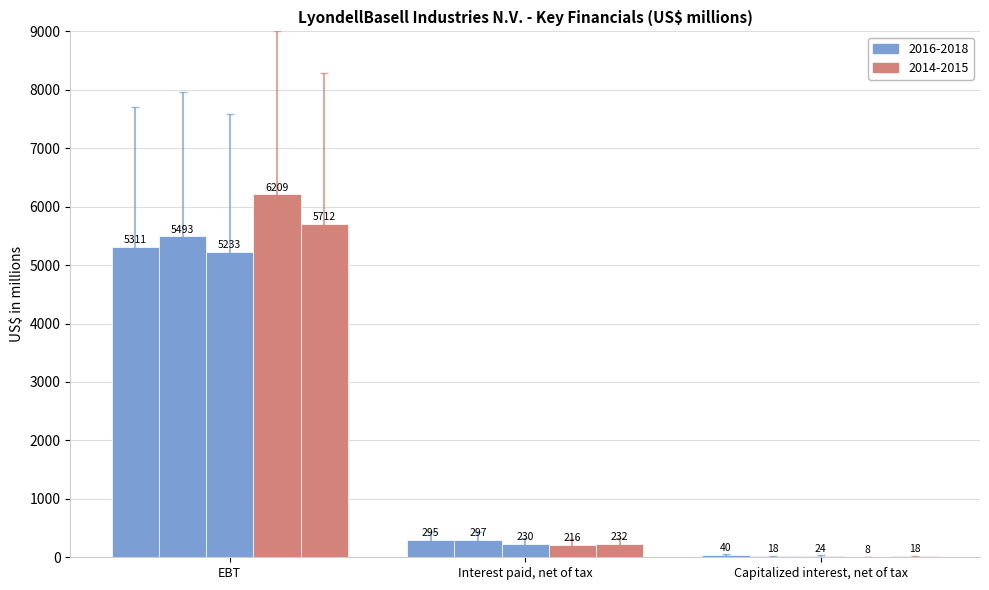

How many series are shown in this chart?

5